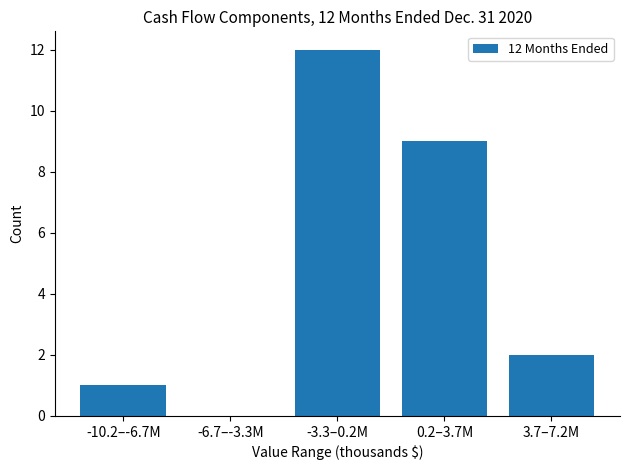

Reading left to right, what are all the values shown in this chart?

-10.2–-6.7M=1	-6.7–-3.3M=0	-3.3–0.2M=12	0.2–3.7M=9	3.7–7.2M=2